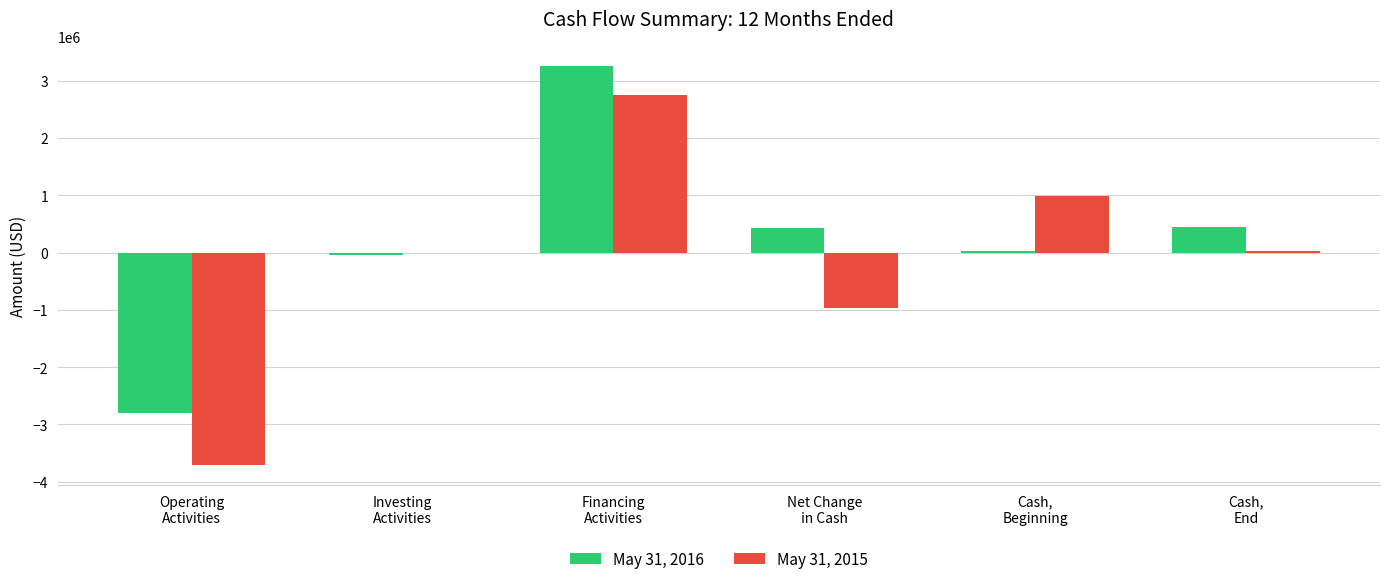

What is the spread (max minus min) of values at Net Change
in Cash?

1398275